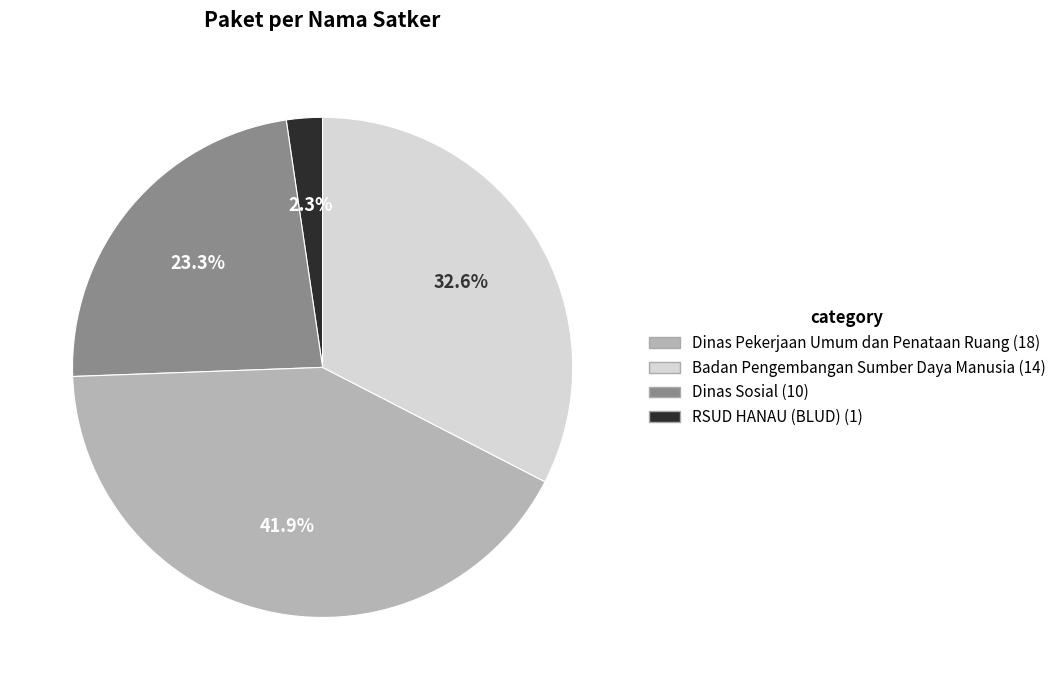

Is there a majority slice in this chart?

No